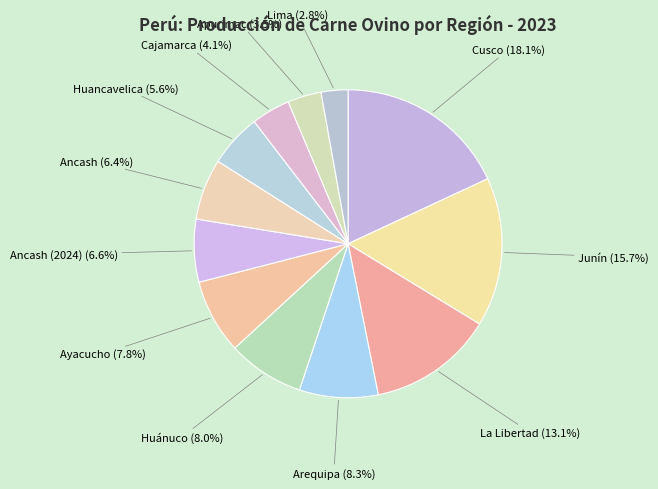

Does Lima represent more than half of the total?

No